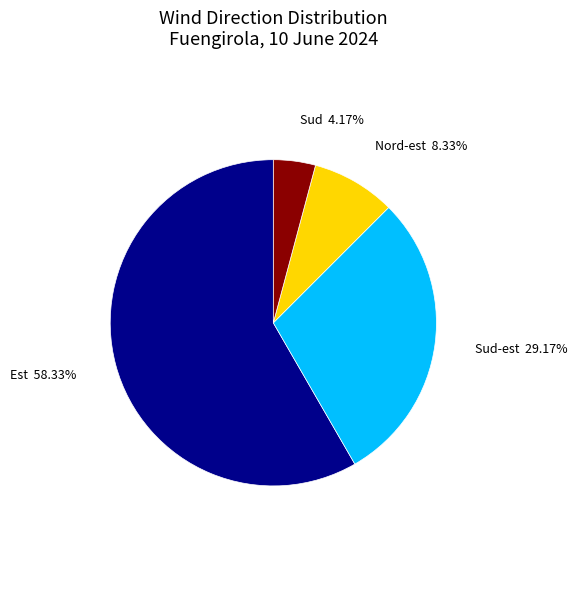

What percentage is the Nord-est slice, to the nearest percent?

8%